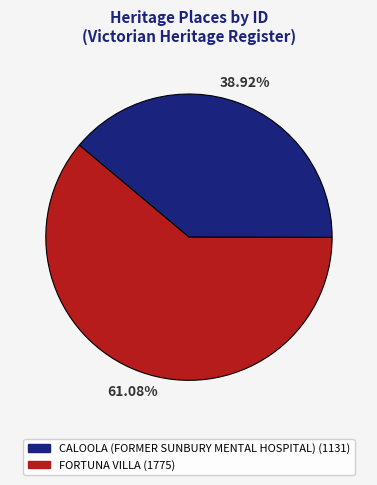

What is the smallest slice in the pie chart?

CALOOLA (FORMER SUNBURY MENTAL HOSPITAL)